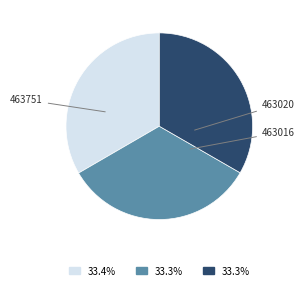

What percentage is the 463751 slice, to the nearest percent?

33%